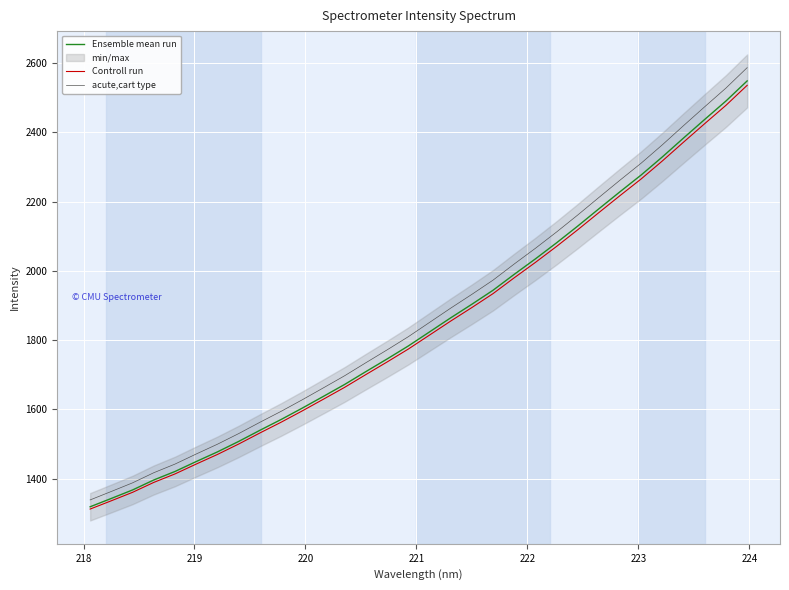

What is the difference between the maximum and minimum values in the acute,cart type series?

1247.1